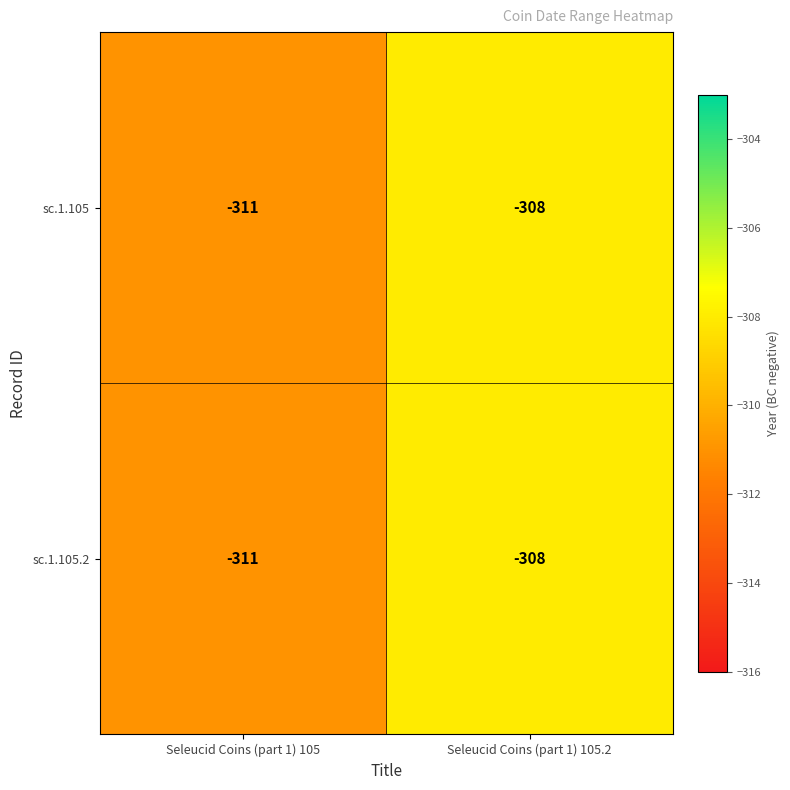

The value of sc.1.105.2 at Seleucid Coins (part 1) 105.2 is -308. True or false?

True